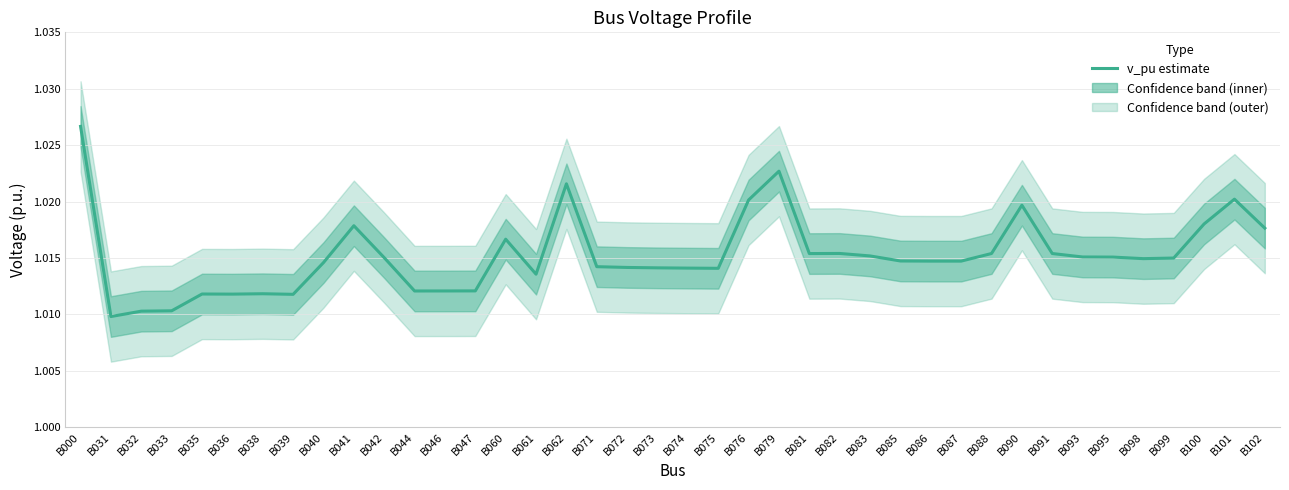

What is the value of the 14th point from the left?

1.0